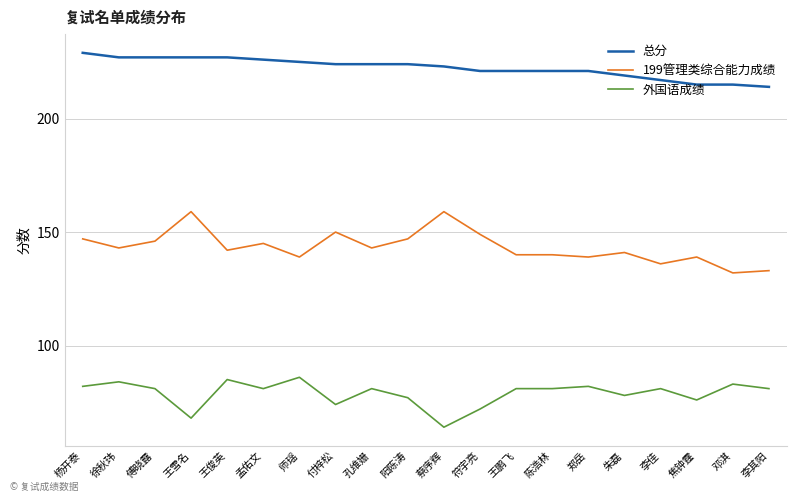

True or false: 外国语成绩 has a value of 136 at 阳陈涛.

False